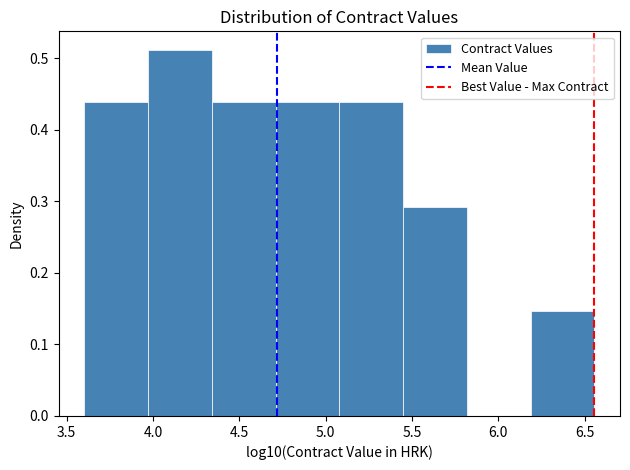

Reading left to right, list every bar in this chart as the range it spans on the x-axis followed by its height. Neither the bar edges nor the heights are printed on the chart, so give them approximately, as read against the axes.

3.60 to 3.95: 0.44
3.95 to 4.35: 0.51
4.35 to 4.70: 0.44
4.70 to 5.10: 0.44
5.10 to 5.45: 0.44
5.45 to 5.80: 0.29
5.80 to 6.20: 0
6.20 to 6.55: 0.15